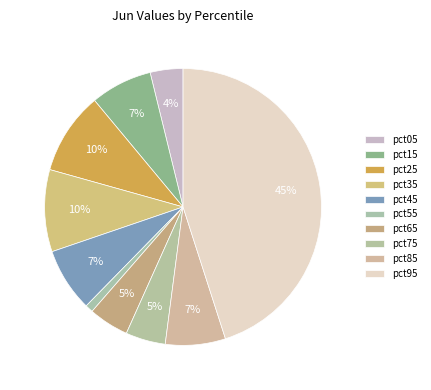

To the nearest percent, what is the average slice percentage?

10%